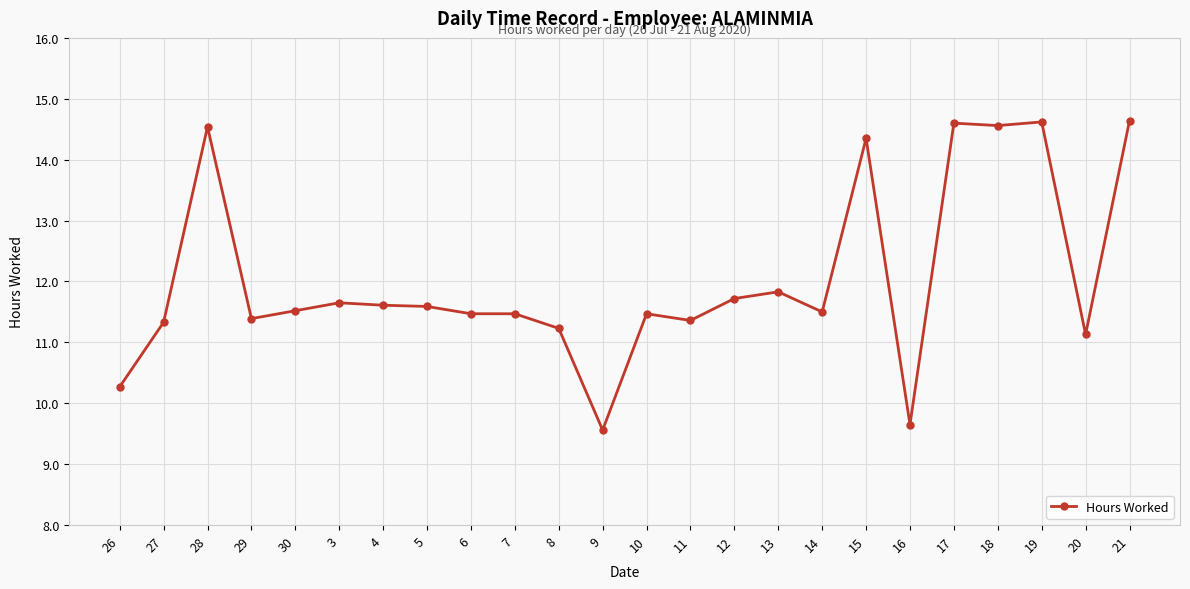

True or false: there are more than 2 points higher than both neighbors.

True